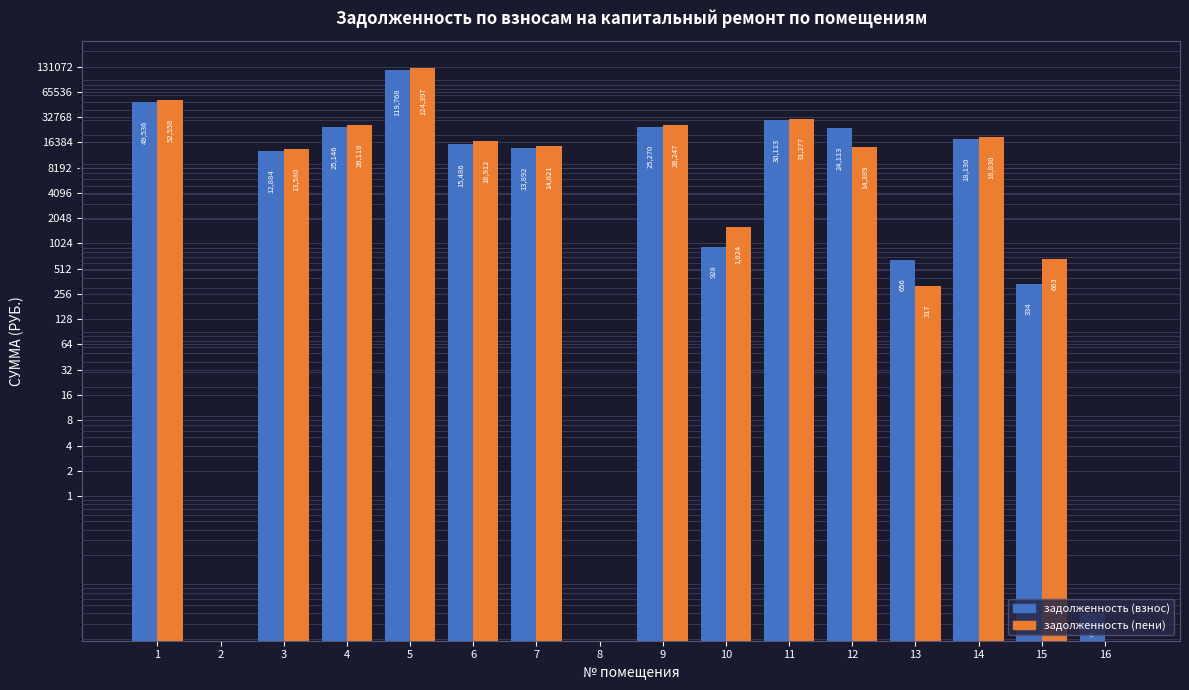

What is the total value across all series at 12?

38502.6